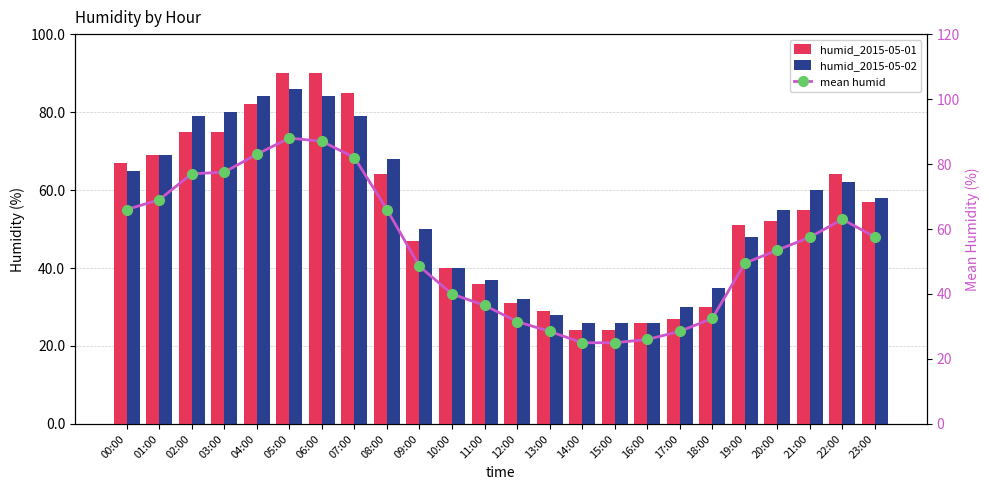

The humid_2015-05-02 series shows 65.0 at 00:00. True or false?

True